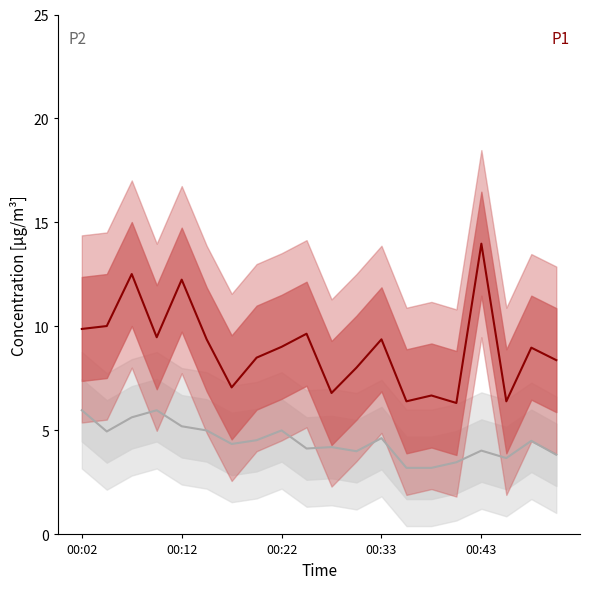

What is the total value across all series at 00:12?

17.4